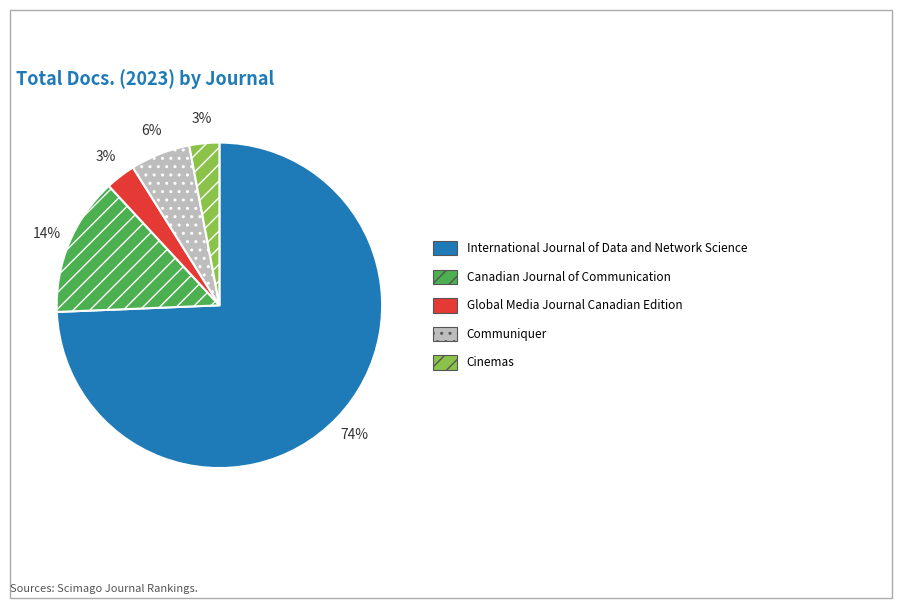

Does International Journal of Data and Network Science account for over 50% of the chart?

Yes